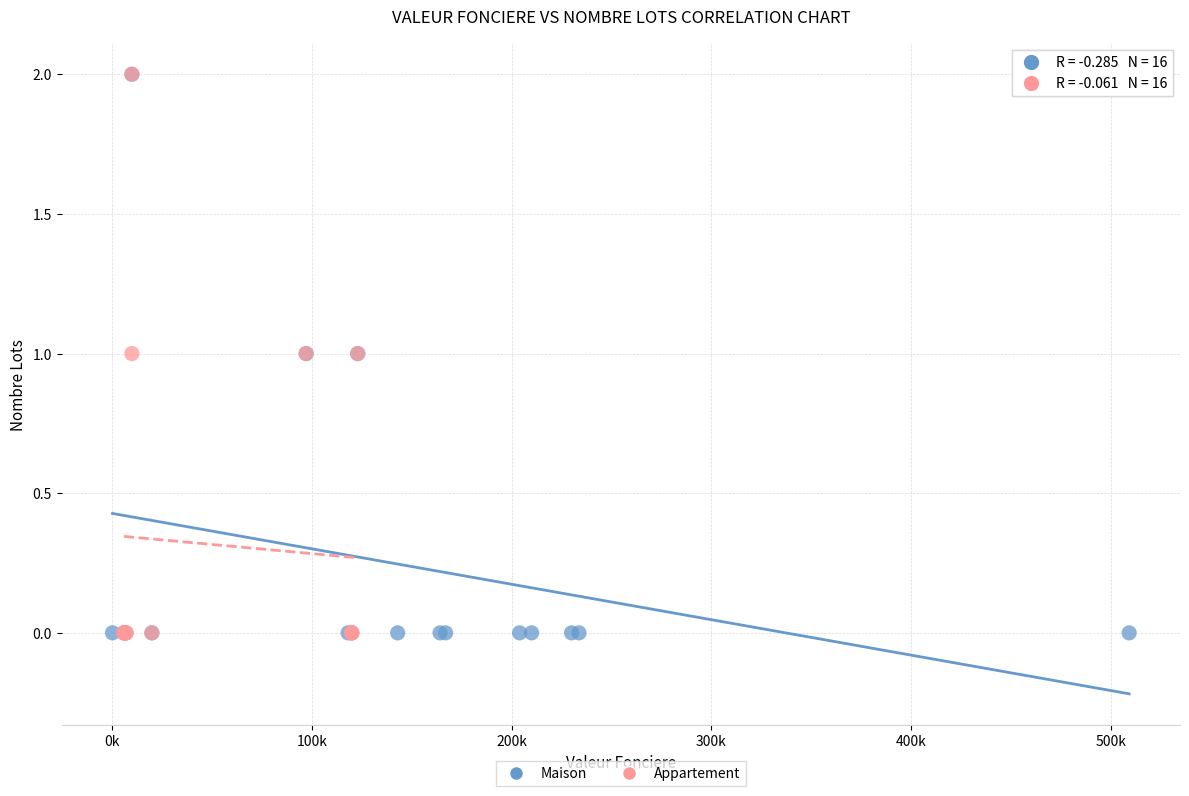

What are all the series names shown in the legend?

Maison, Appartement